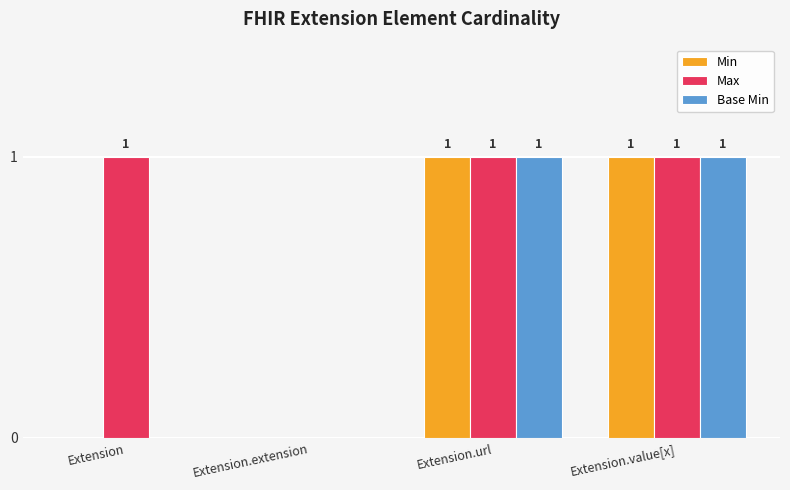

How many Base Min values are between 0 and 1?

4